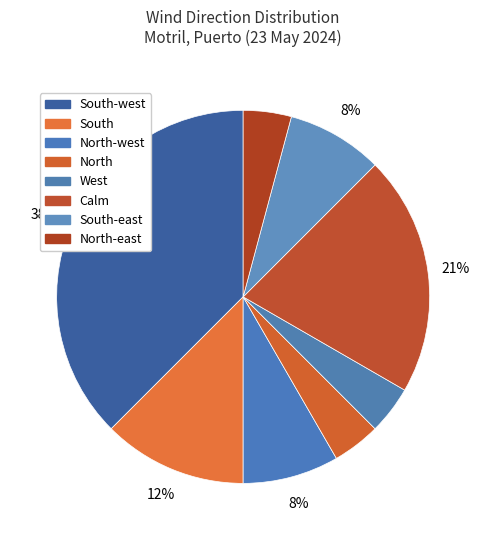

Is the sum of North-east and South-east greater than half?

No